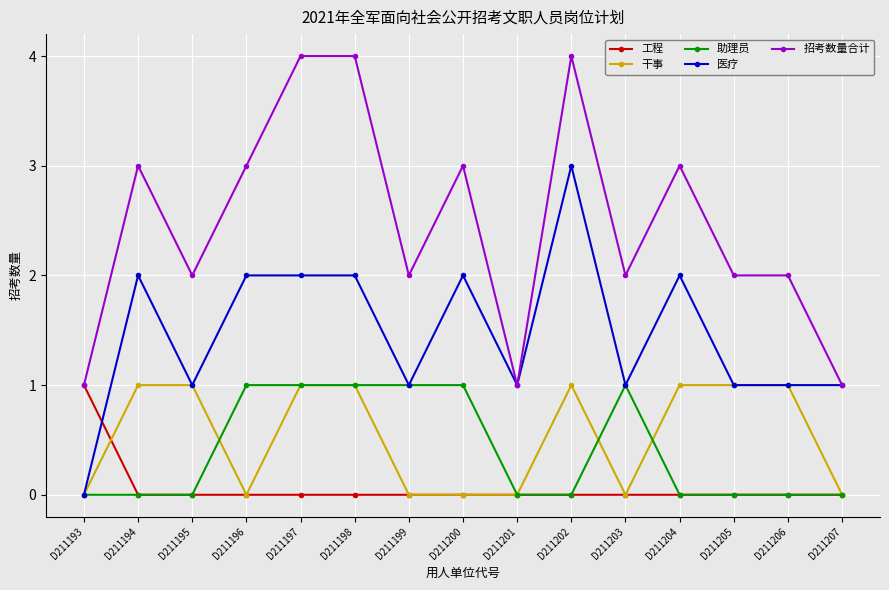

The value of 干事 at D211193 is 0. True or false?

True